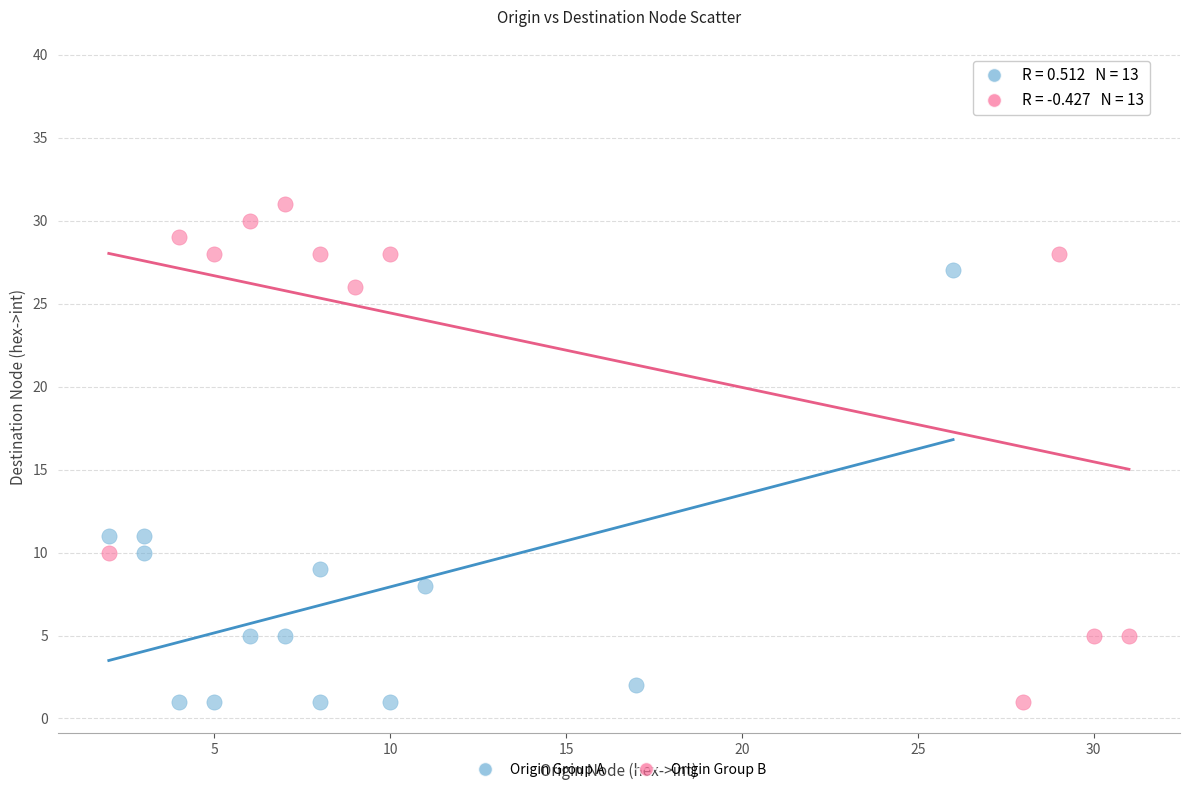

Which series reaches the maximum Y coordinate?

Origin Group B